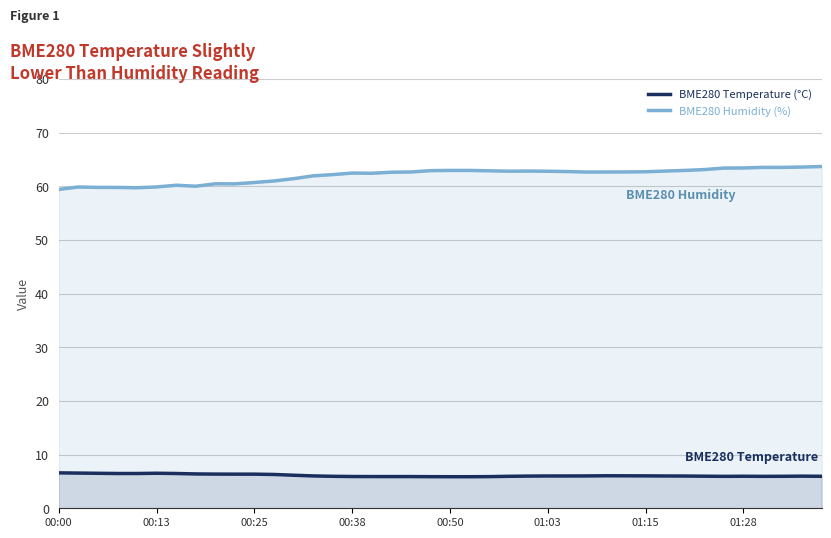

Rank the series by their average value, from highest to lowest.

BME280 Humidity (%), BME280 Temperature (°C)